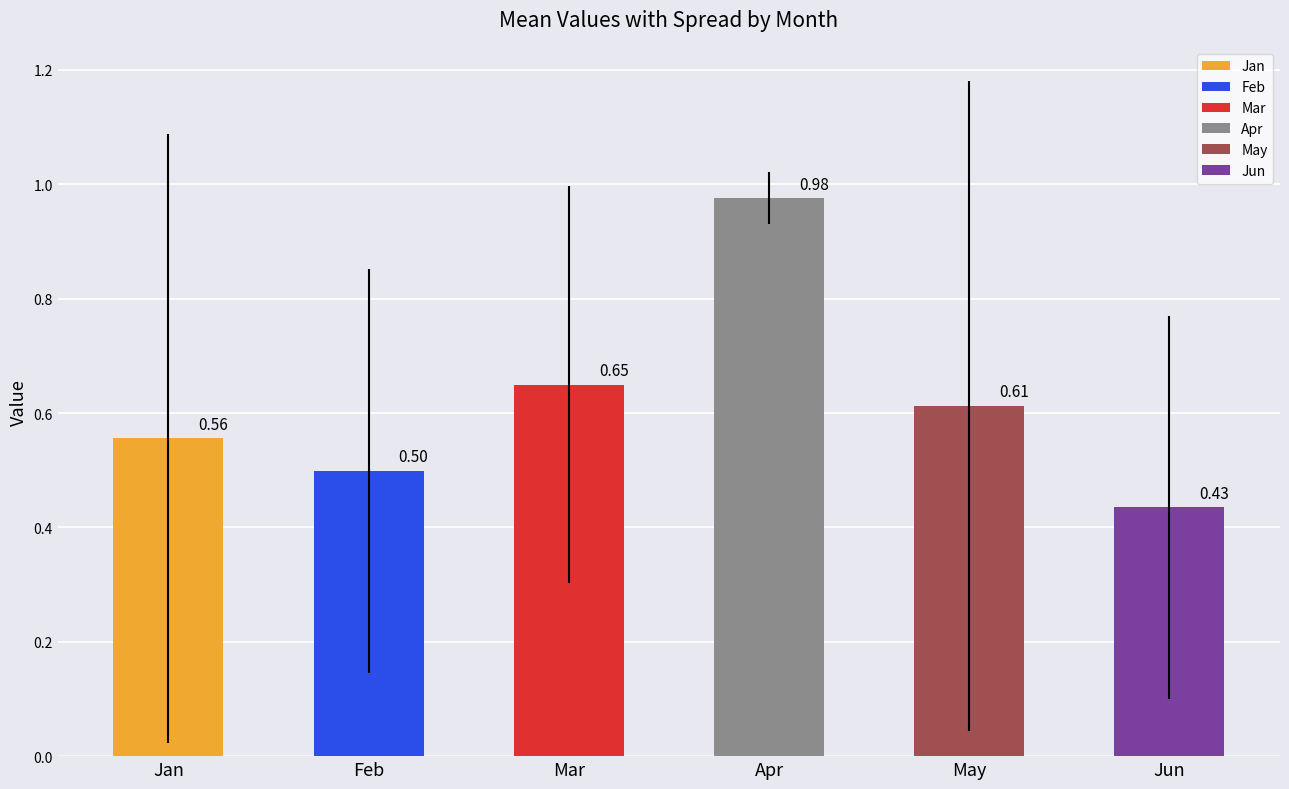

What is the difference between the maximum and second lowest values in the May series?

1.3